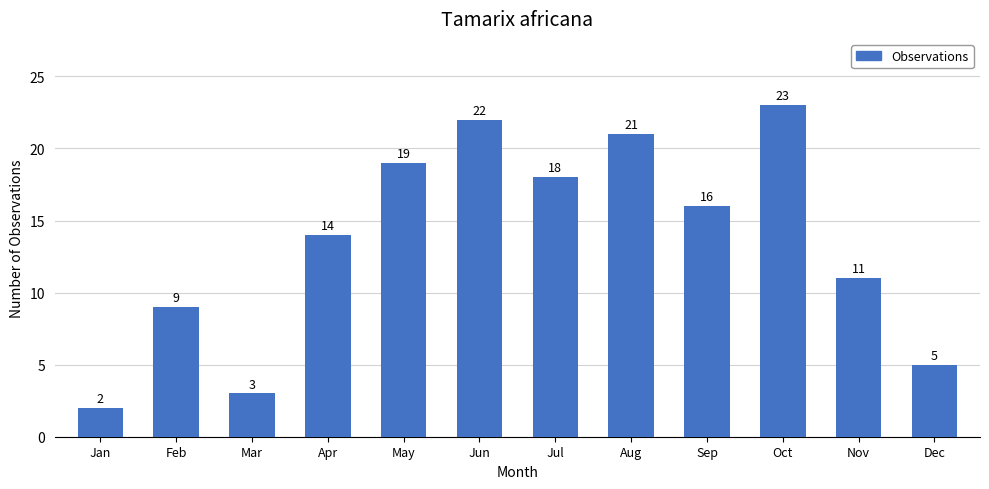

Reading left to right, what are all the values shown in this chart?

Jan=2	Feb=9	Mar=3	Apr=14	May=19	Jun=22	Jul=18	Aug=21	Sep=16	Oct=23	Nov=11	Dec=5